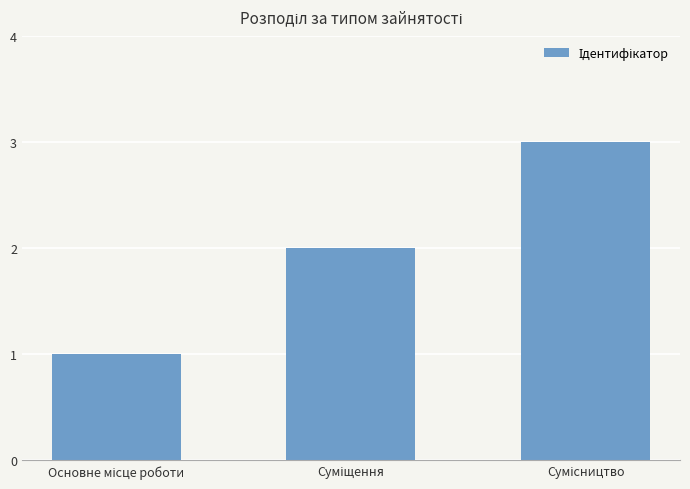

How many bars are there in total?

3